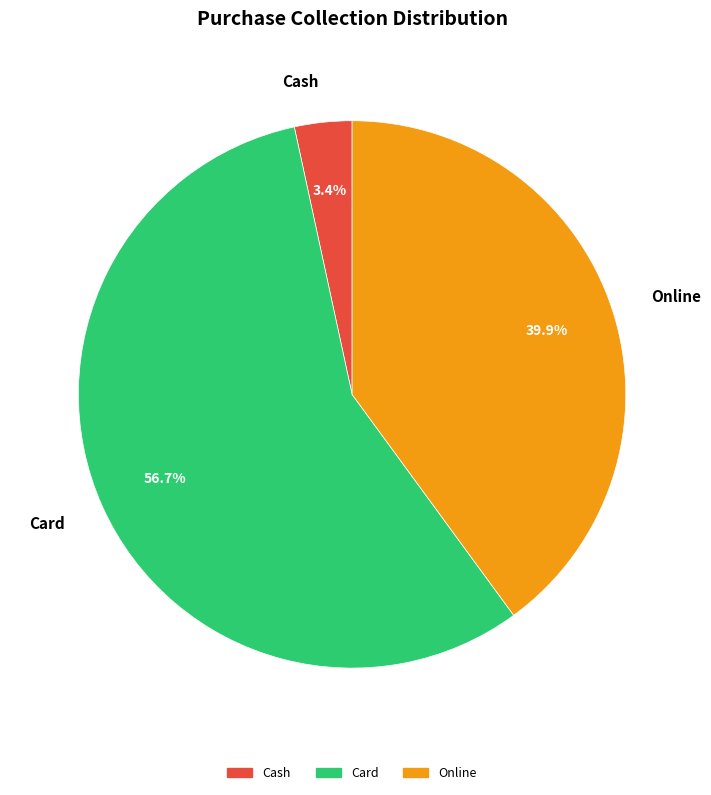

Between Card and Cash, which is larger?

Card